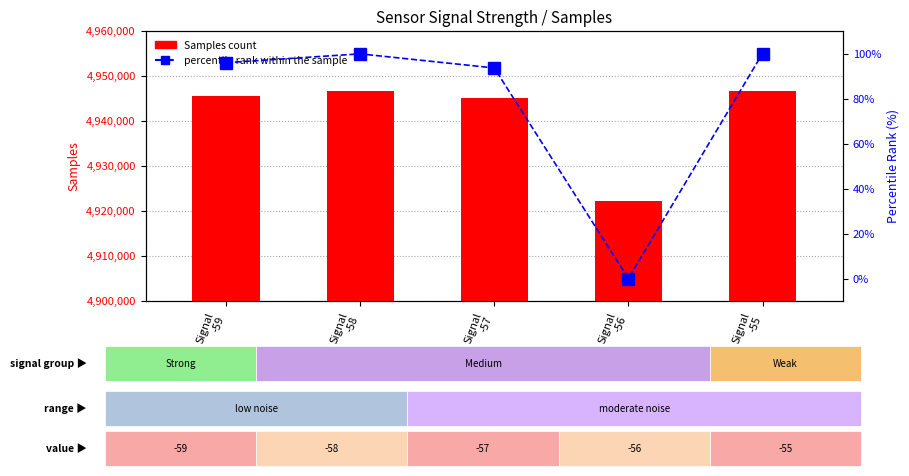

Rank the categories by percentile rank within the sample value from lowest to highest.

Signal
-56, Signal
-57, Signal
-59, Signal
-58, Signal
-55